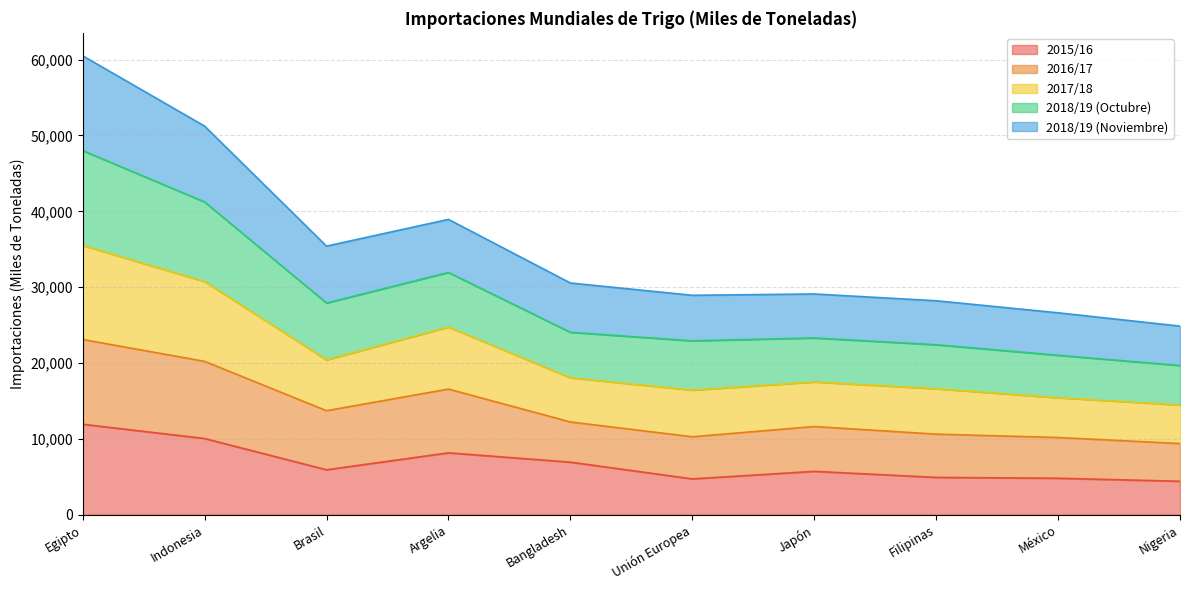

What are all the series names shown in the legend?

2015/16, 2016/17, 2017/18, 2018/19 (Octubre), 2018/19 (Noviembre)